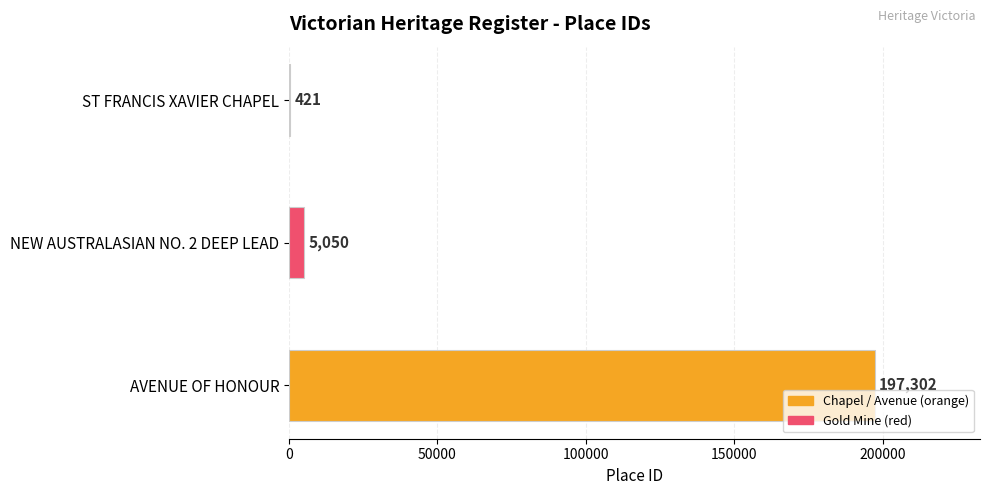

Which category has the highest value across all series?

AVENUE OF HONOUR